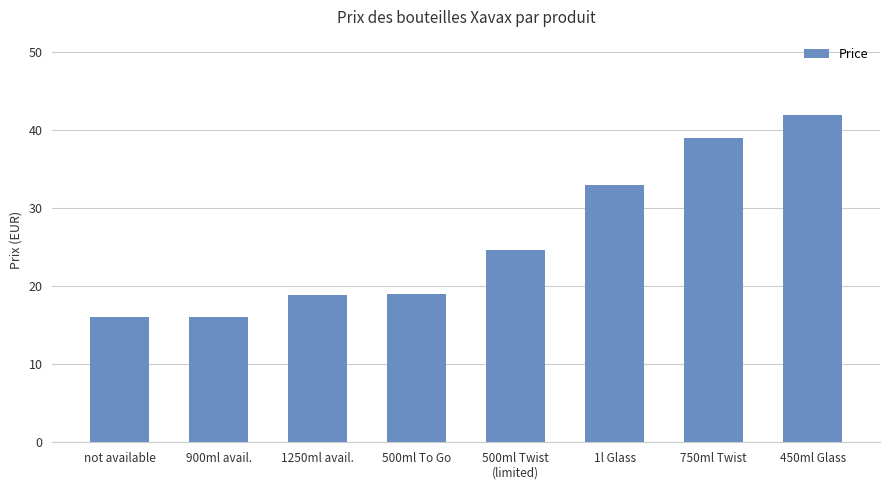

What is the change in value from 1250ml avail. to 1l Glass?

+14.1